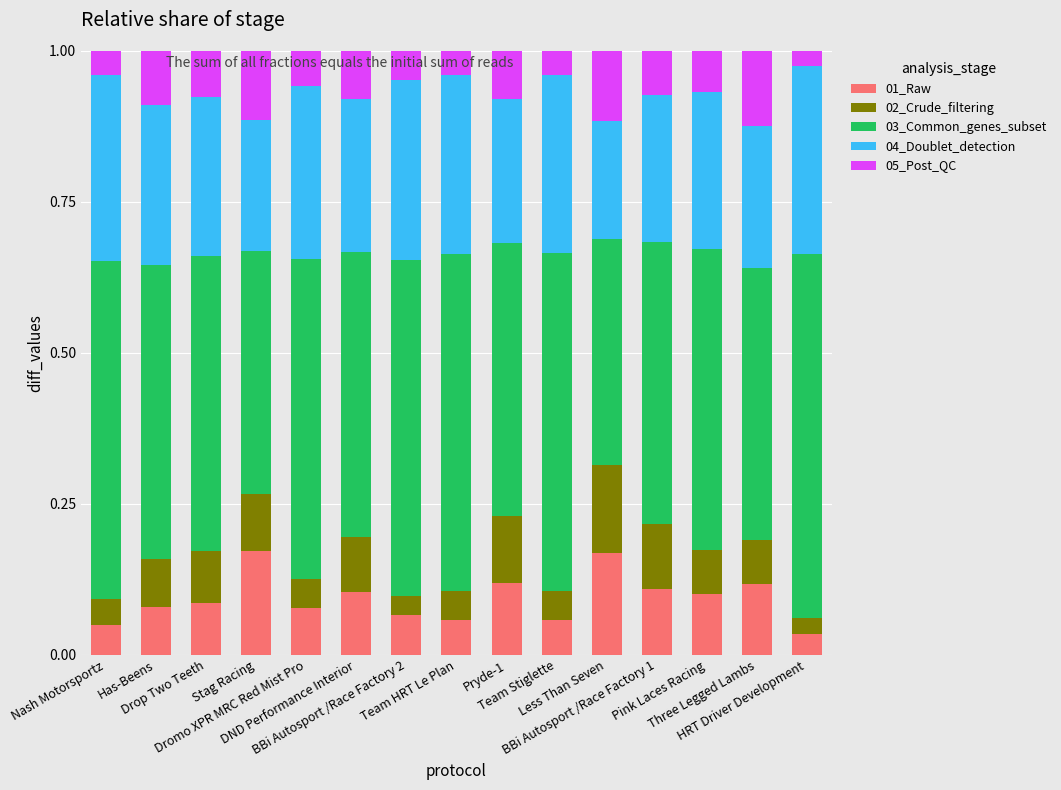

At how many categories does at least one series exceed 0?

15